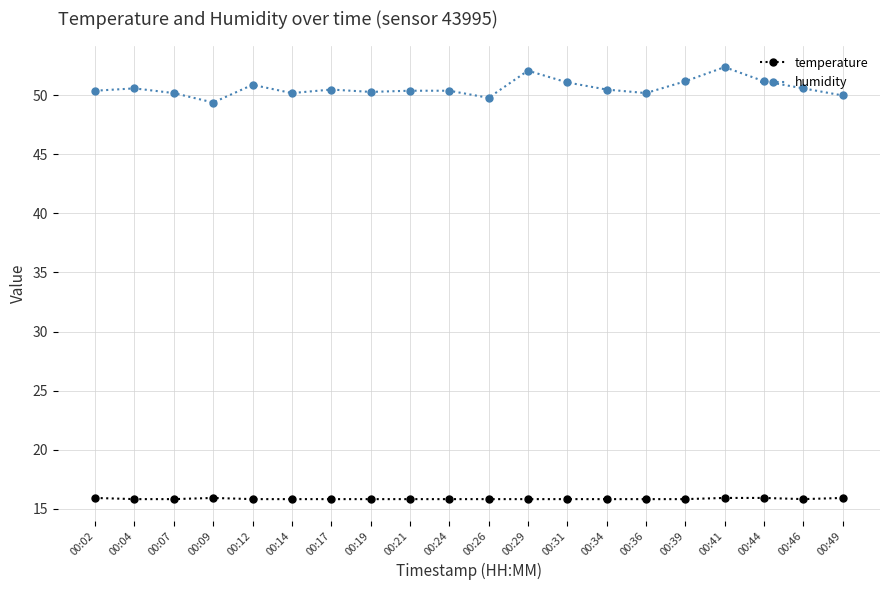

True or false: humidity has a value of 12.9 at 00:49.

False